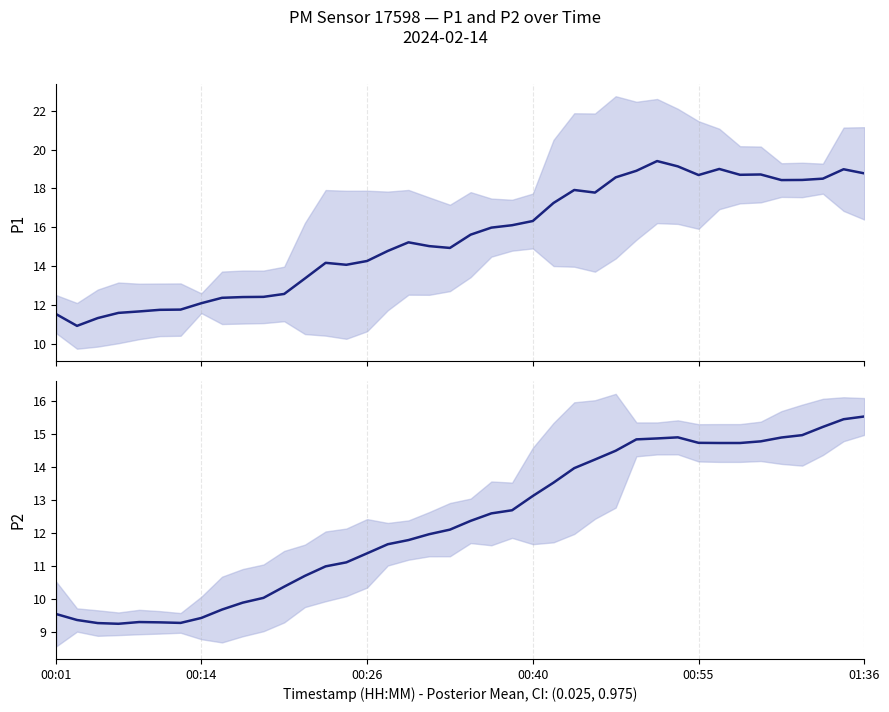

In P1, how many points are lower than both neighbors (excluding endpoints)?

7